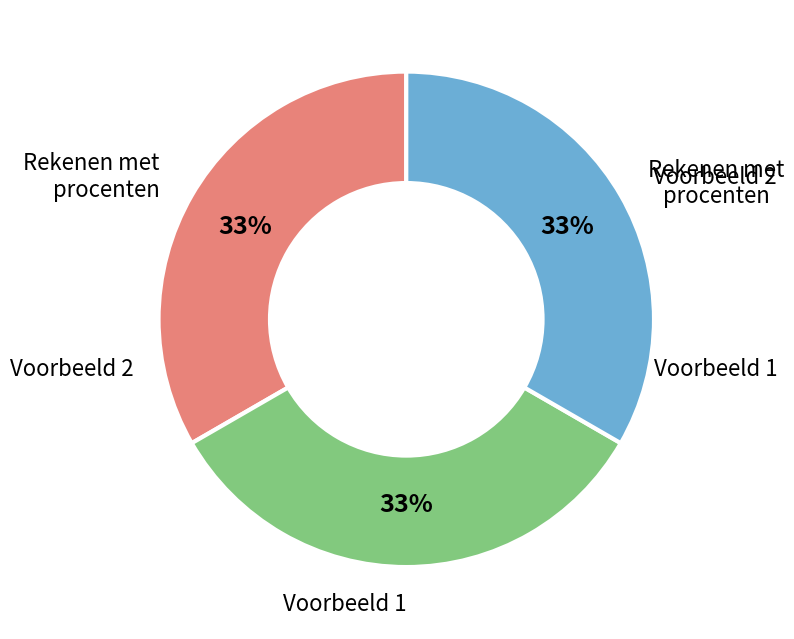

To the nearest percent, what is the average slice percentage?

33%